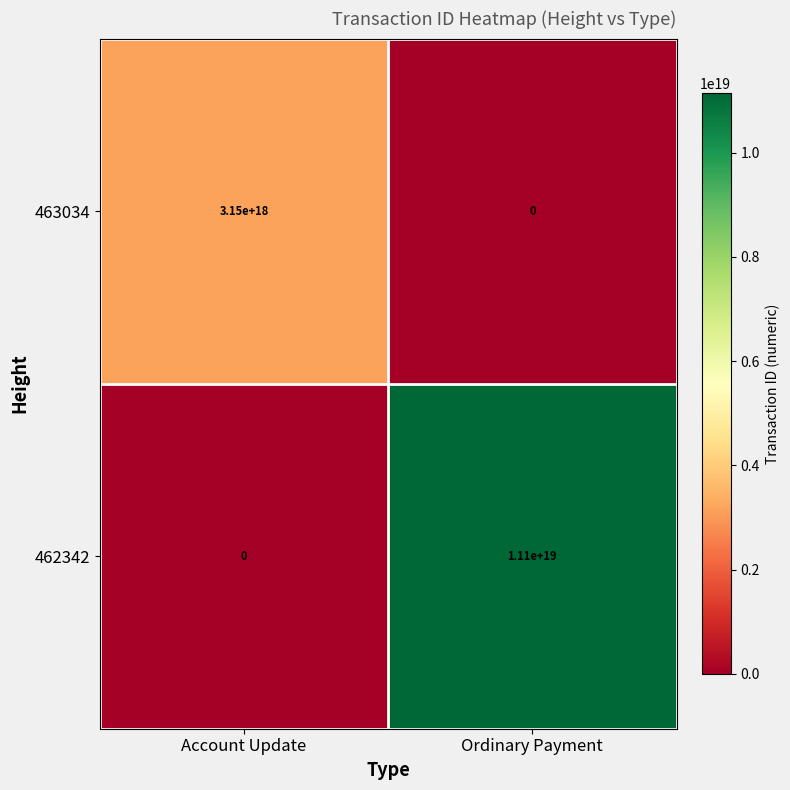

Between Account Update and Ordinary Payment, which series saw the biggest shift?

462342